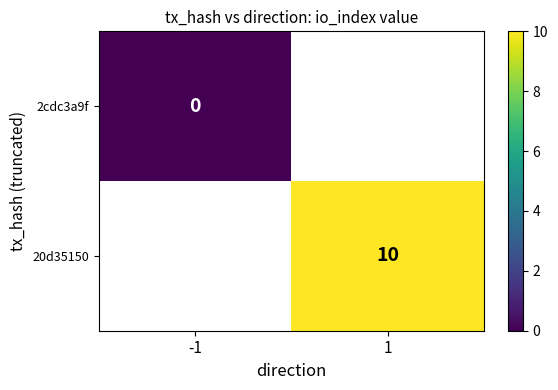

At how many categories does at least one series exceed 3?

1